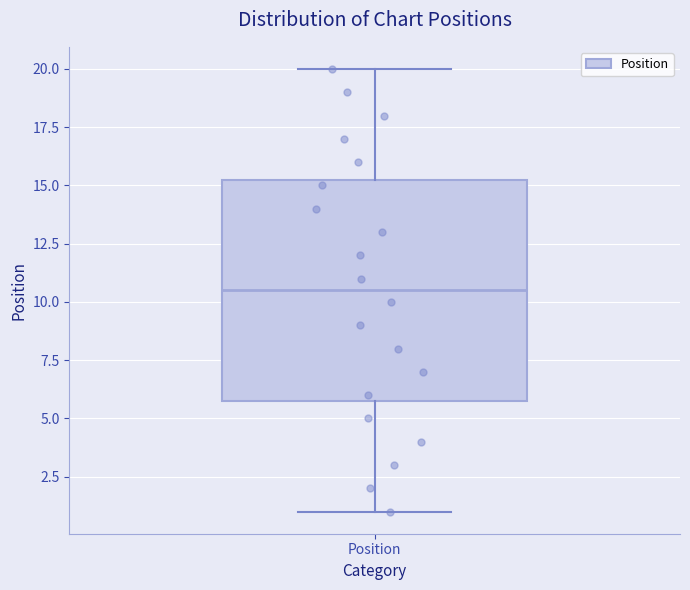

Read this box plot against the y-axis: the position of the median line, the range covered by the box, and the ends of both whiskers. The values are not printed on the chart, so give them approximately, as read against the axis.

median 10.5, box 6.0 to 15.5, whiskers 1.0 to 20.0